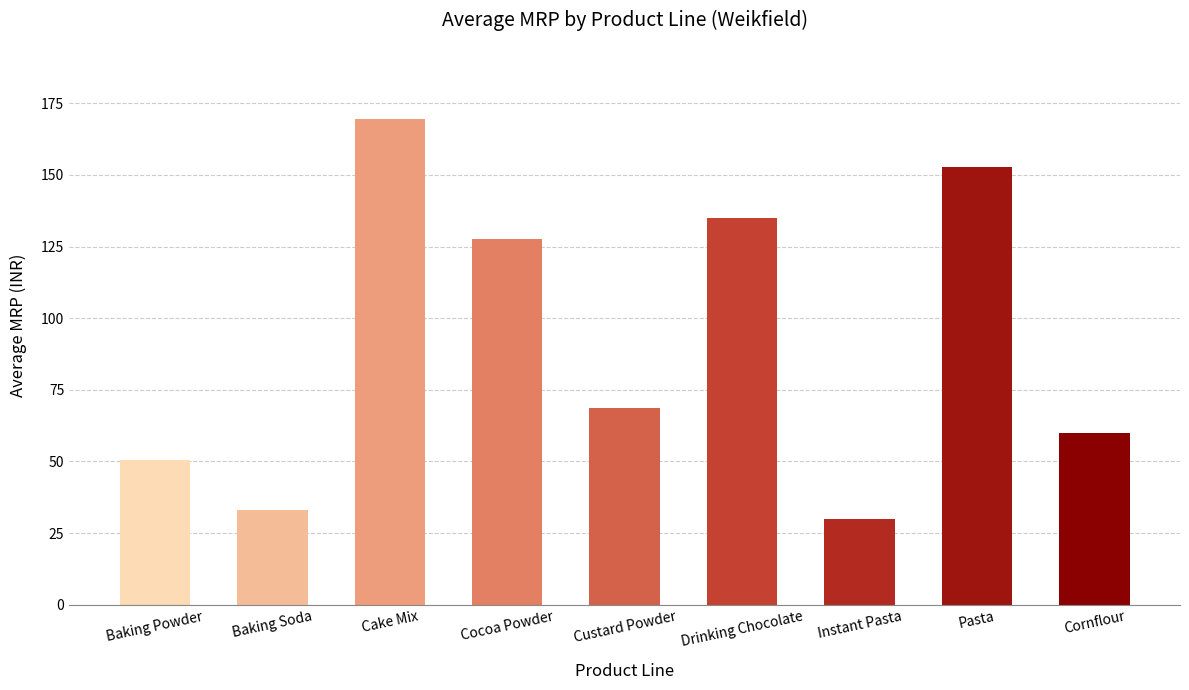

What is the minimum value shown in the chart?

30.0